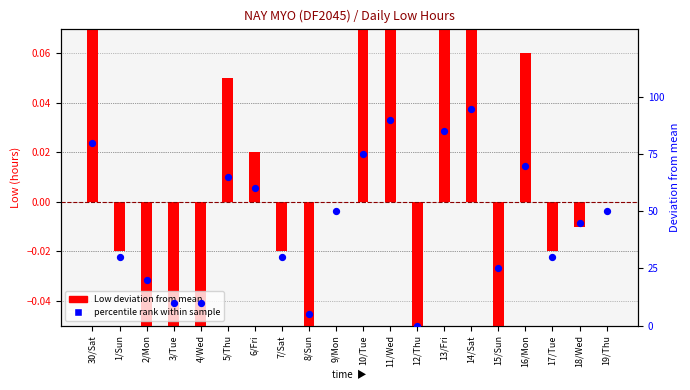

At how many categories does at least one series exceed 12?

16